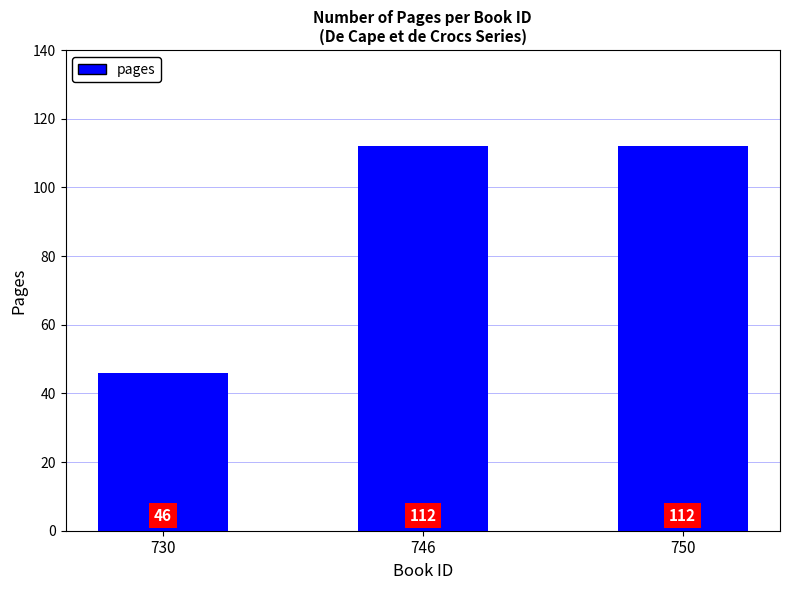

How many values are between 46 and 112?

3